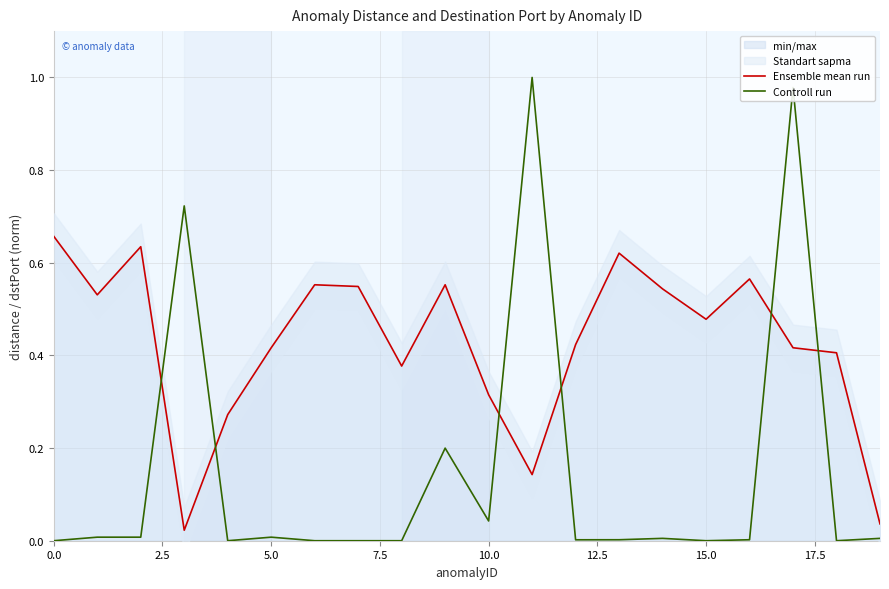

The value of Ensemble mean run at 15.0 is 0.8. True or false?

False